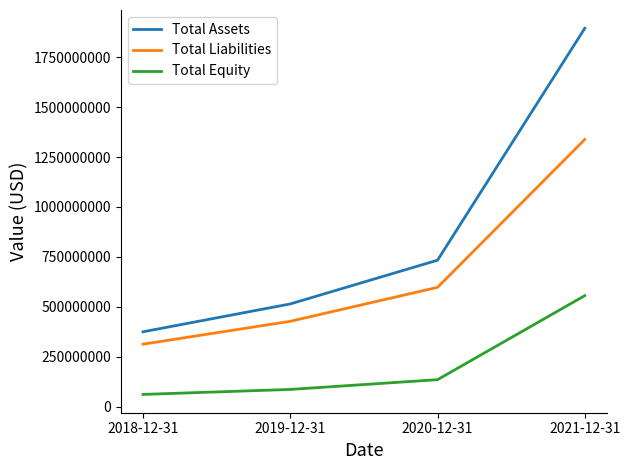

At which category is the sum across all series the highest?

2021-12-31